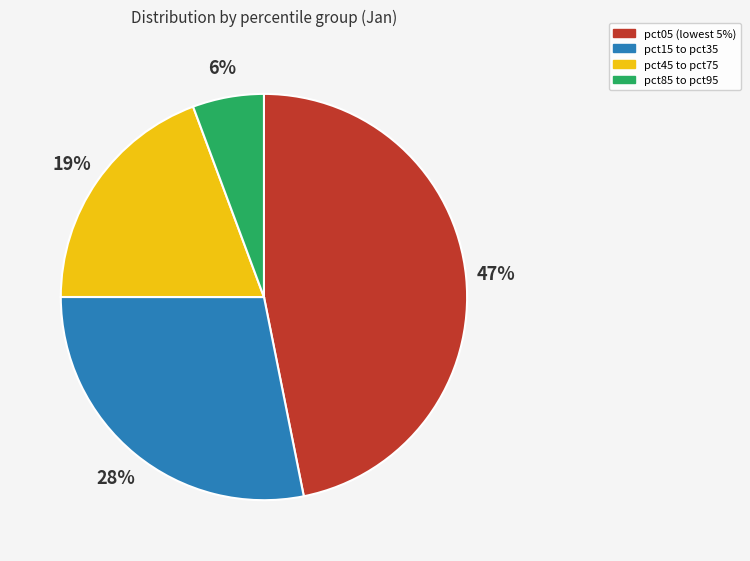

To the nearest percent, what is the average slice percentage?

25%